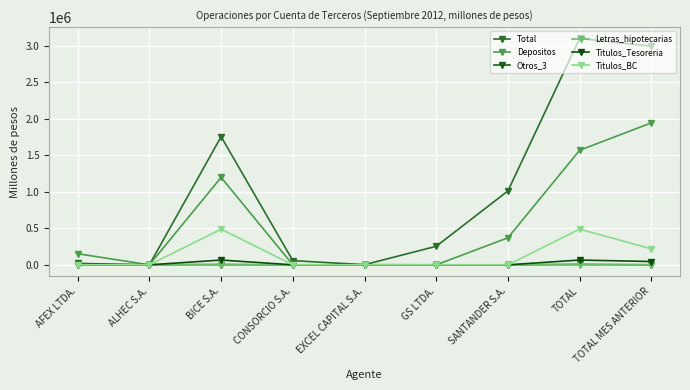

Between AFEX LTDA. and GS LTDA., which series saw the biggest shift?

Total